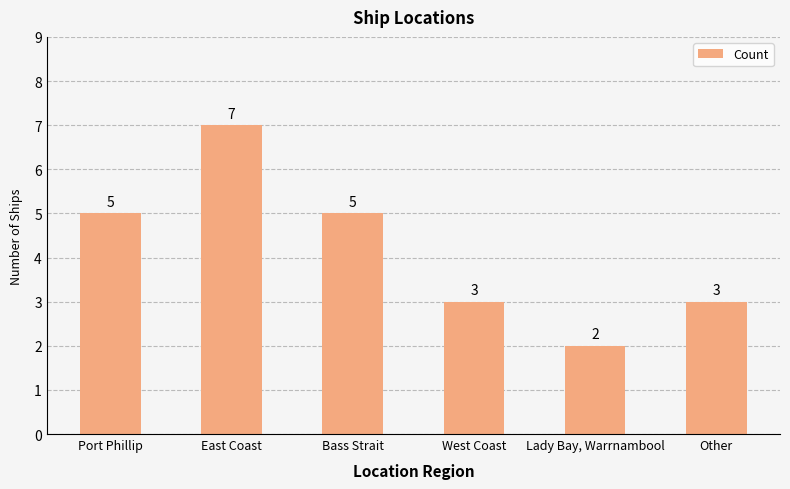

At which category does the chart reach its peak across all series?

East Coast